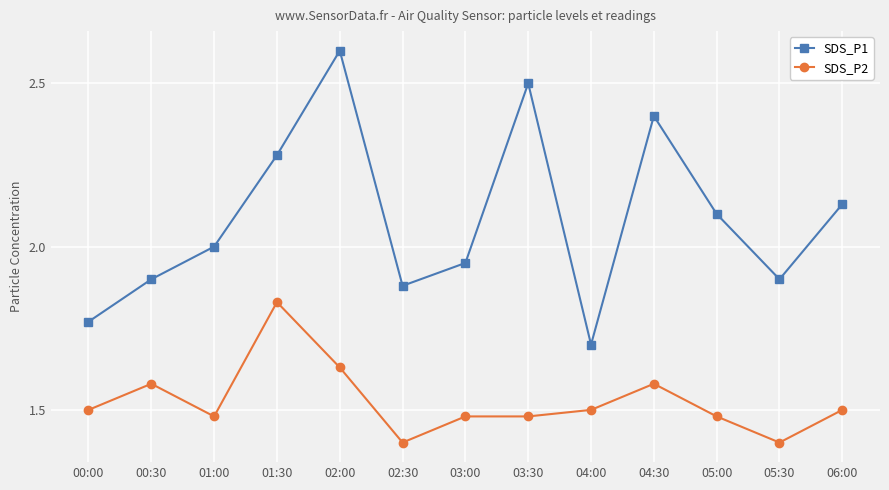

True or false: SDS_P1 and SDS_P2 intersect in this chart.

False